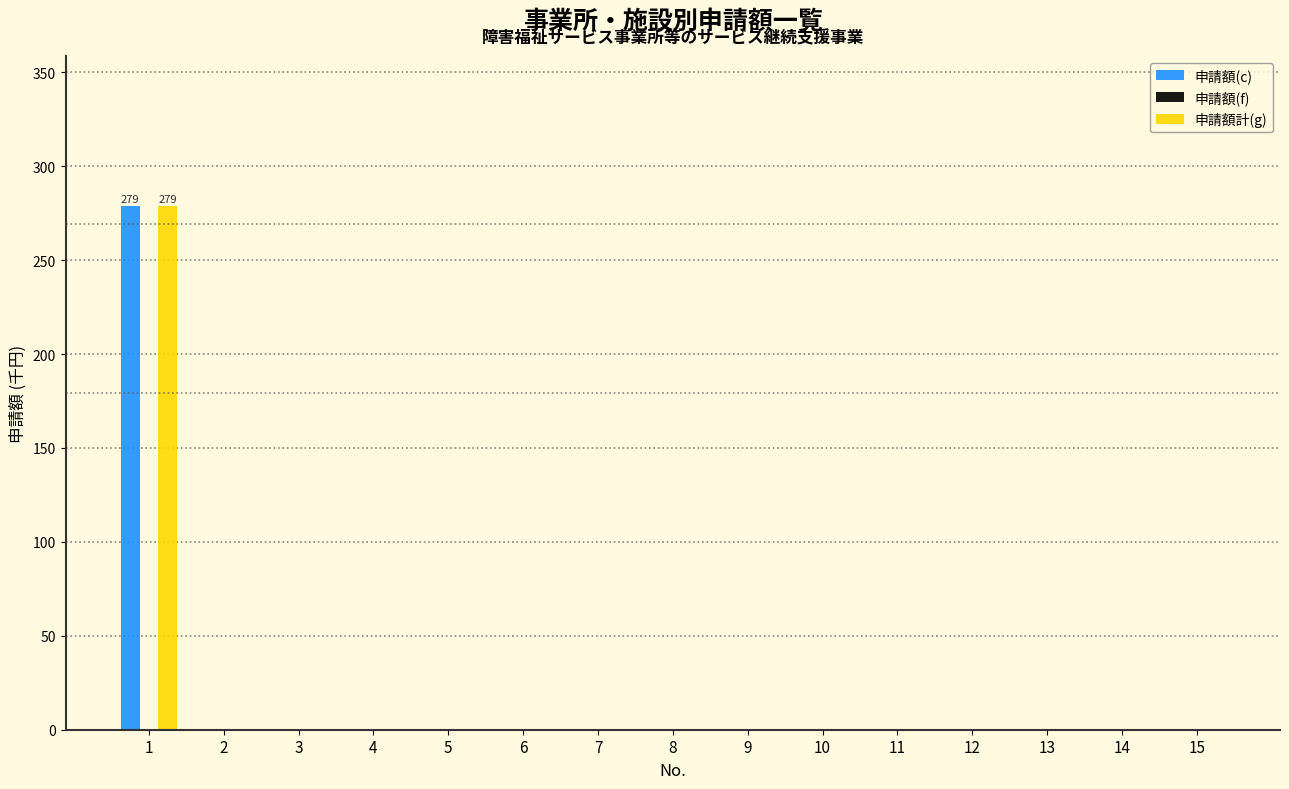

Reading left to right, extract all data points from this chart.

申請額(c): 1=279	2=0	3=0	4=0	5=0	6=0	7=0	8=0	9=0	10=0	11=0	12=0	13=0	14=0	15=0
申請額計(g): 1=279	2=0	3=0	4=0	5=0	6=0	7=0	8=0	9=0	10=0	11=0	12=0	13=0	14=0	15=0